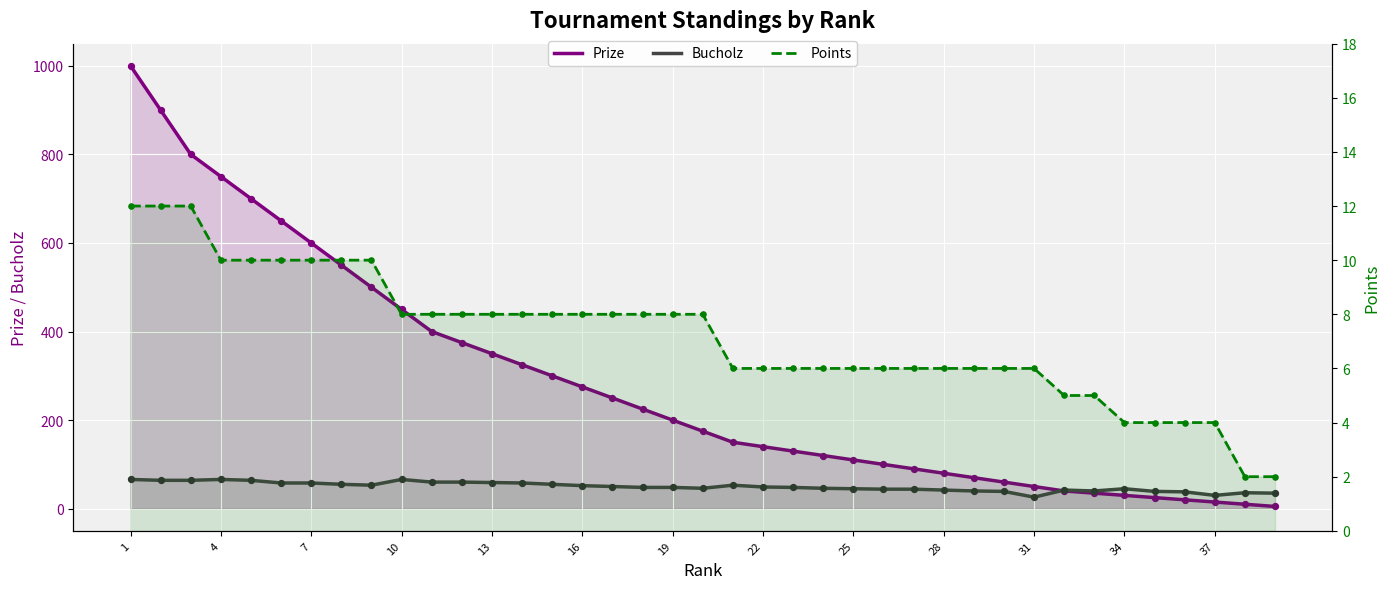

Which series has the widest spread of Y values?

Prize